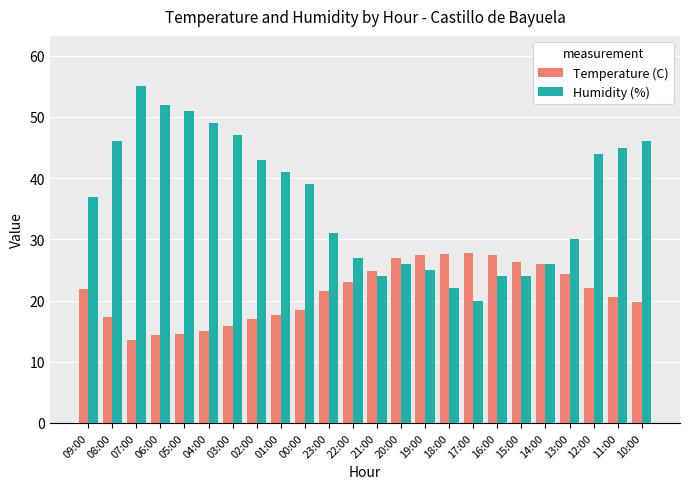

How many bars are there in each group?

2